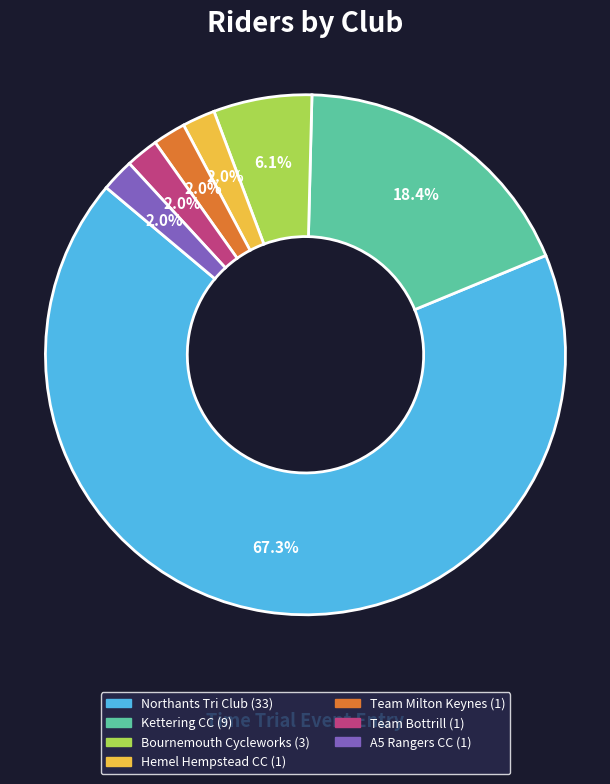

What percentage is NOT represented by Team Bottrill?

98.0%